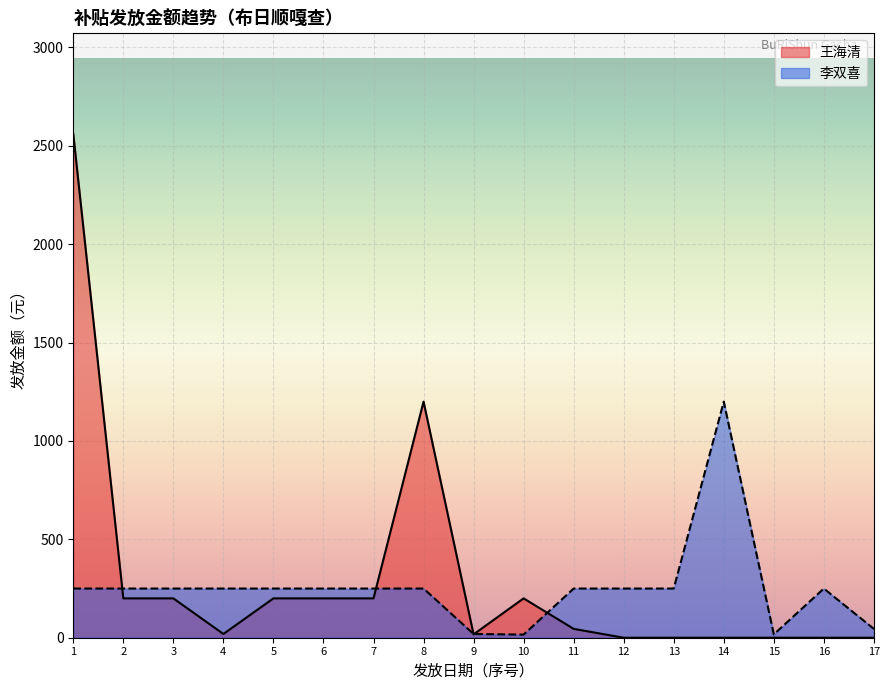

What is the difference between the maximum and second lowest values?

1183.0